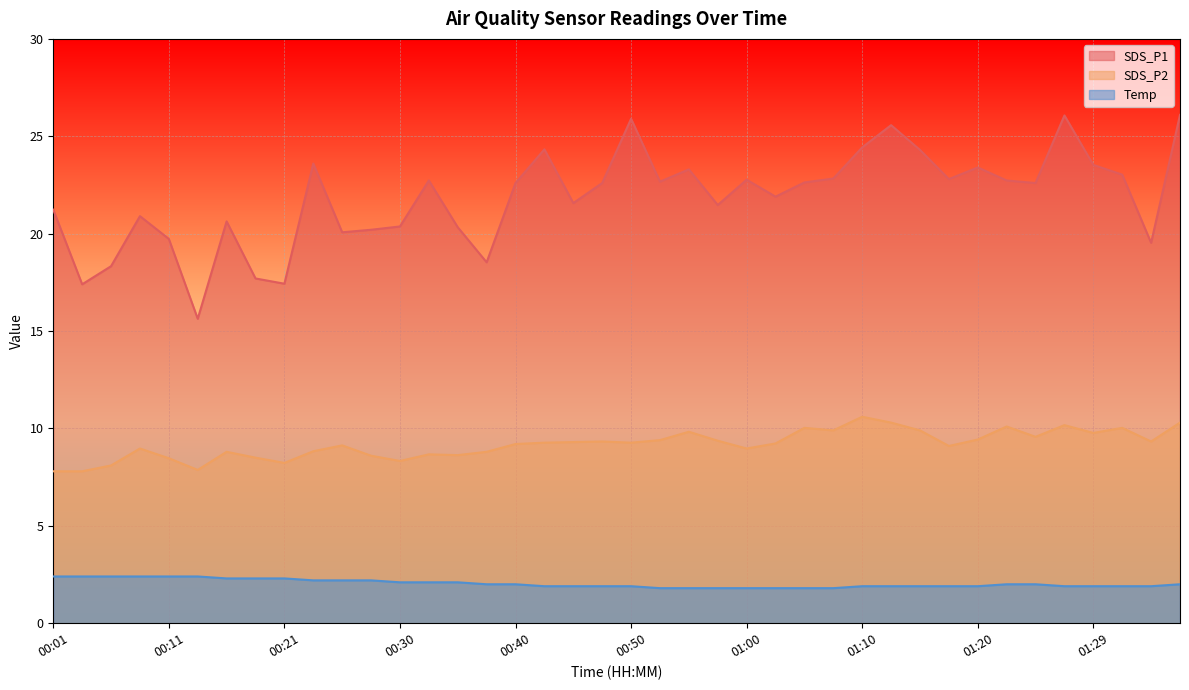

How many interior local valleys does the SDS_P1 series have?

12